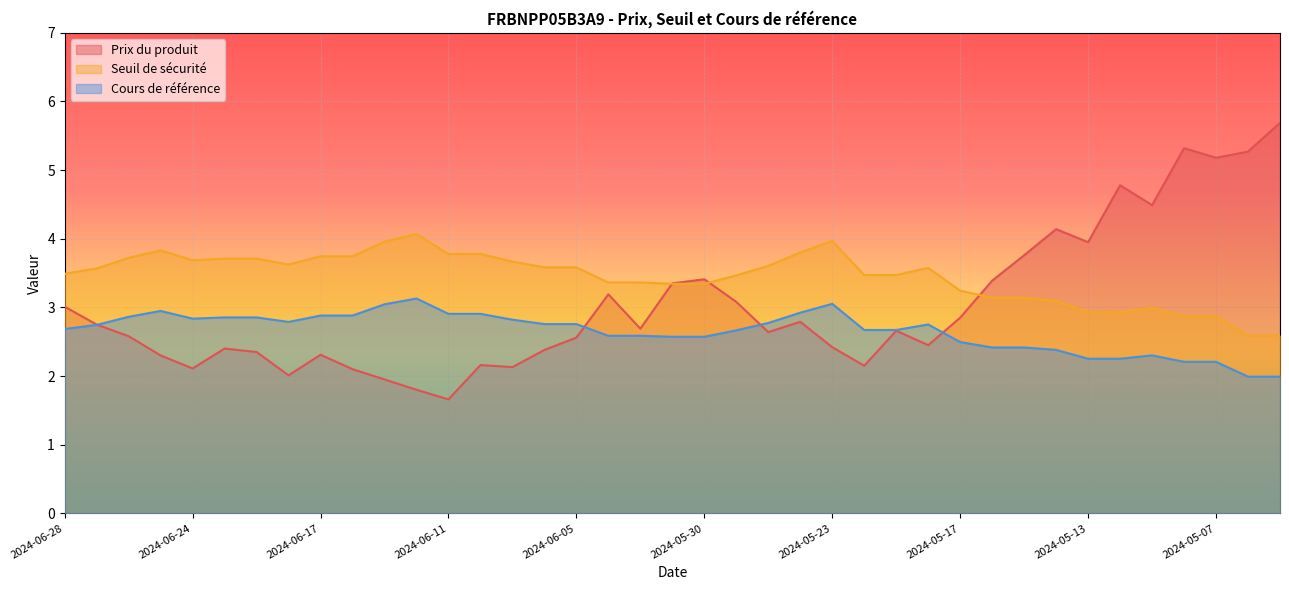

True or false: Cours de référence and Seuil de sécurité intersect in this chart.

False